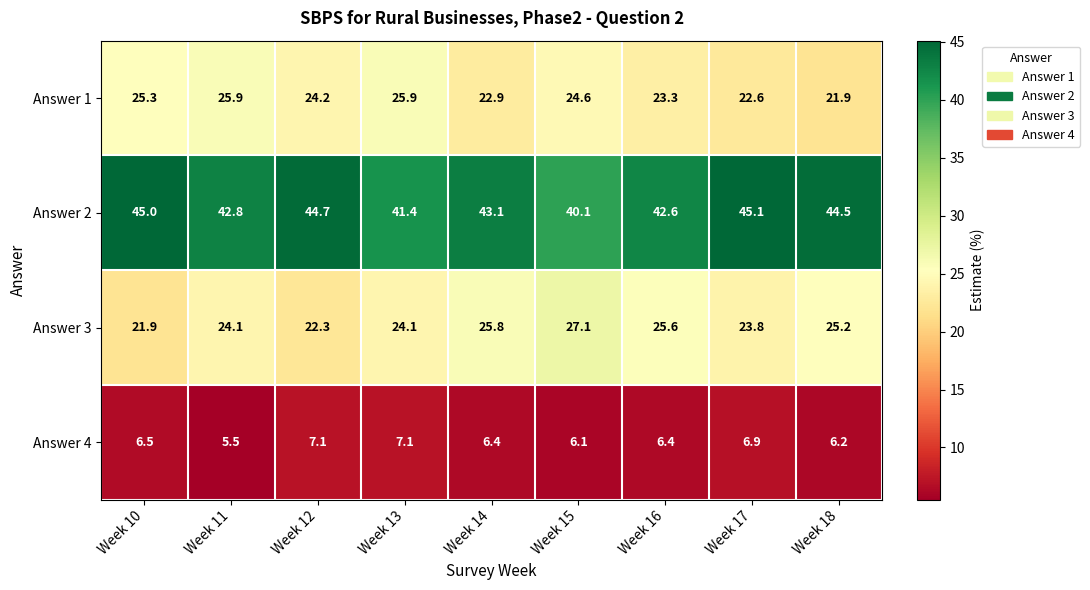

List the series in order of their peak value, highest first.

Answer 2, Answer 3, Answer 1, Answer 4